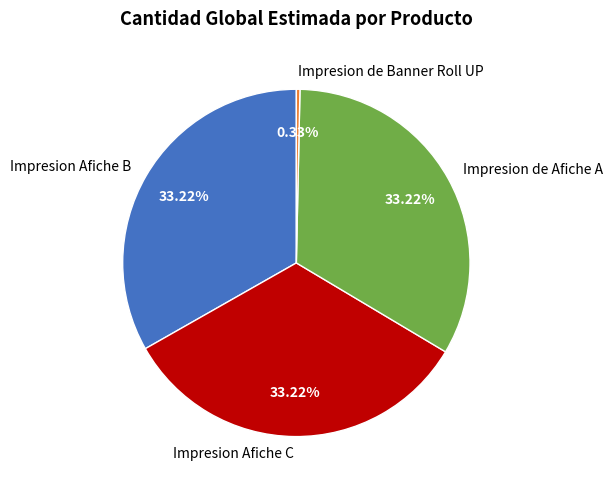

To the nearest percent, what is the difference between the largest and smallest slice percentages?

33%